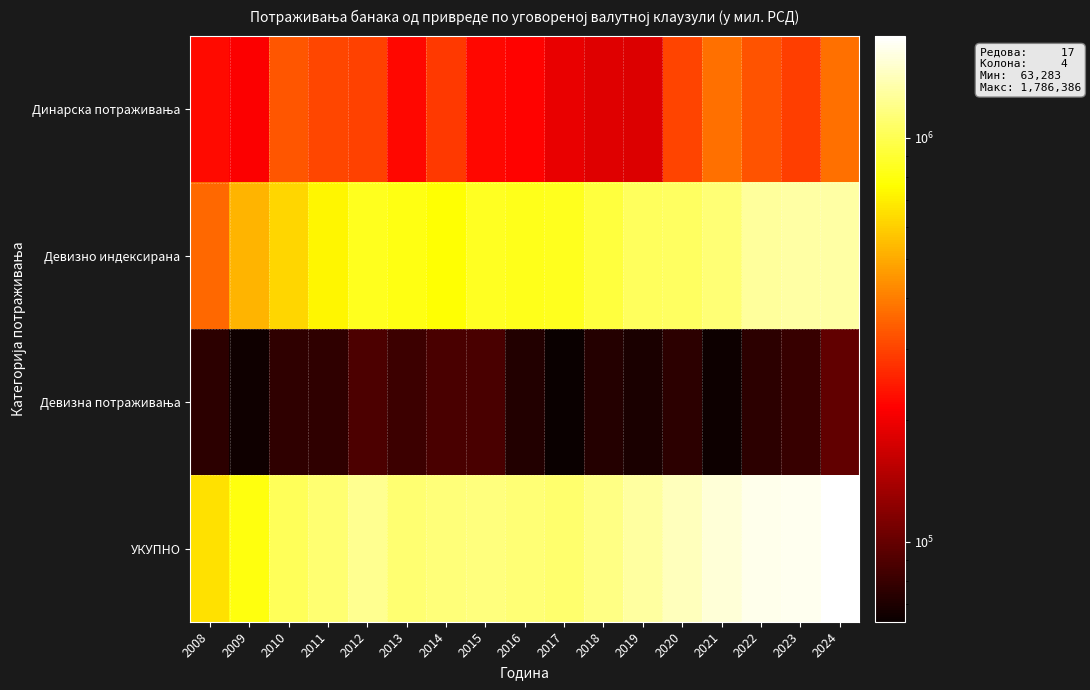

List the series in order of their peak value, lowest first.

Девизна потраживања, Динарска потраживања, Девизно индексирана, УКУПНО